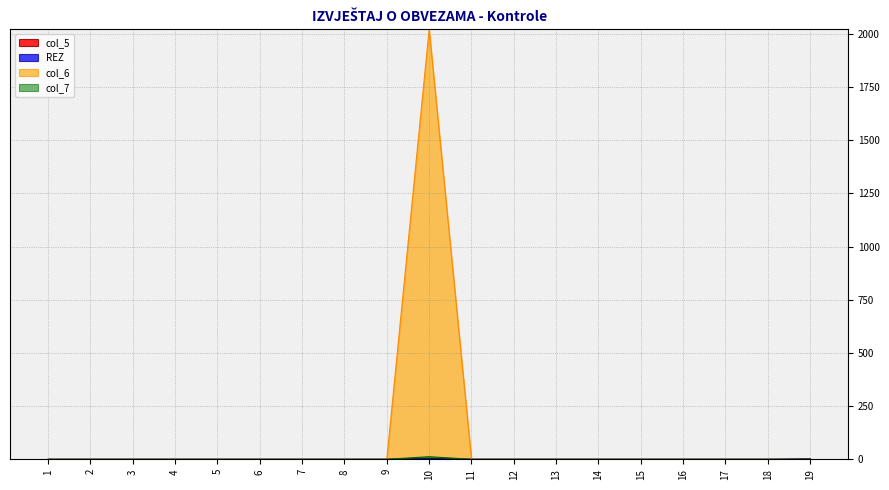

True or false: col_7 and REZ intersect in this chart.

False